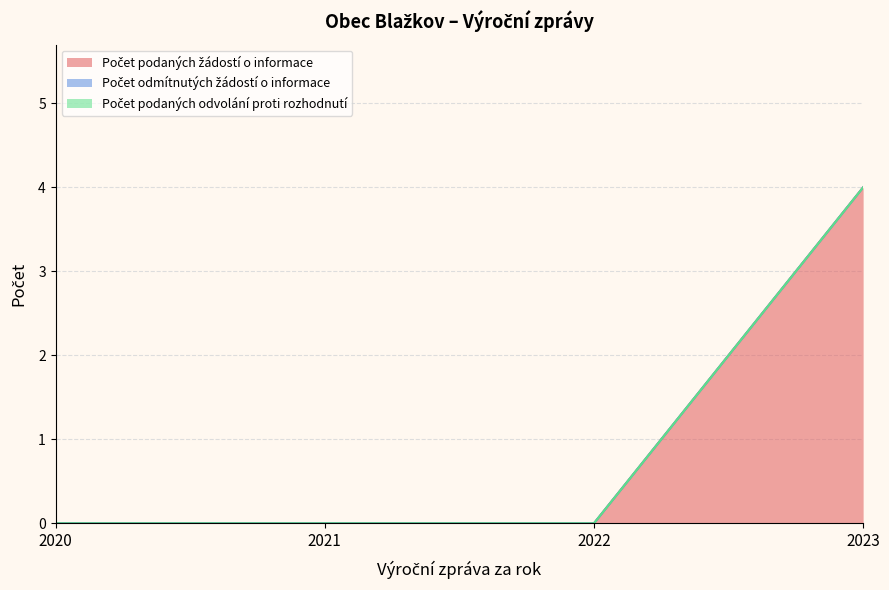

List the series in order of their peak value, lowest first.

Počet odmítnutých žádostí o informace, Počet podaných odvolání proti rozhodnutí, Počet podaných žádostí o informace